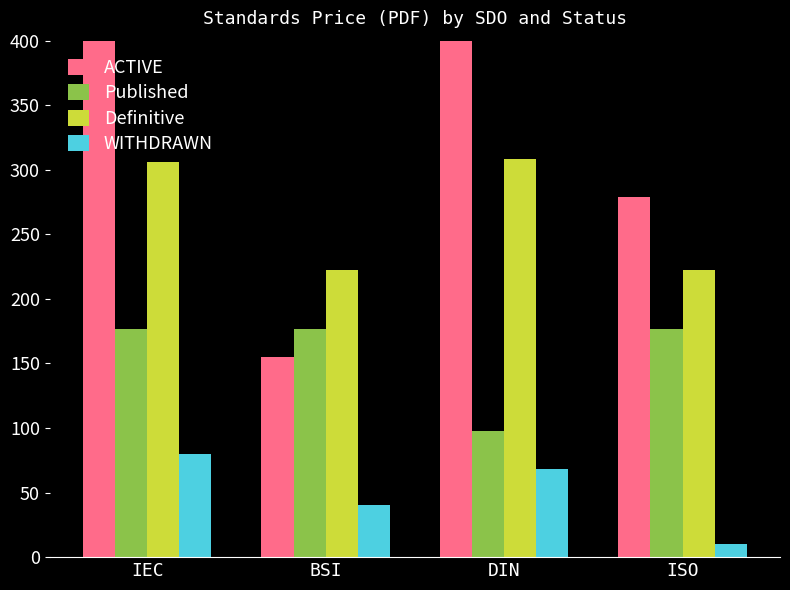

Reading right to left, transcribe all the data shown in this chart.

ACTIVE: ISO=278.6	DIN=450.0	BSI=155.0	IEC=3200.0
Published: ISO=177.0	DIN=98.0	BSI=177.0	IEC=177.0
Definitive: ISO=222.0	DIN=308.0	BSI=222.0	IEC=306.0
WITHDRAWN: ISO=10.0	DIN=68.0	BSI=40.0	IEC=80.0